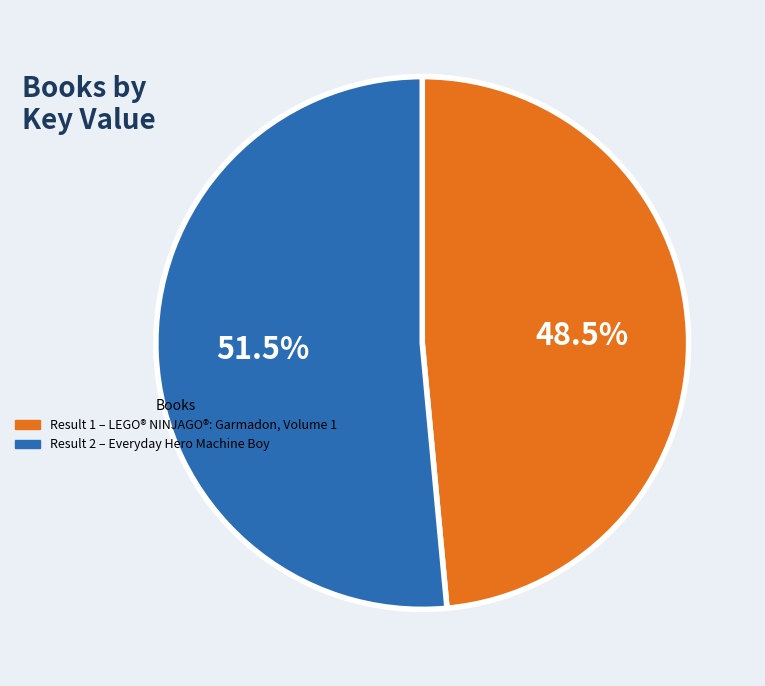

Combined, what portion of the pie is Result 1 – LEGO® NINJAGO®: Garmadon, Volume 1 and Result 2 – Everyday Hero Machine Boy?

100.0%